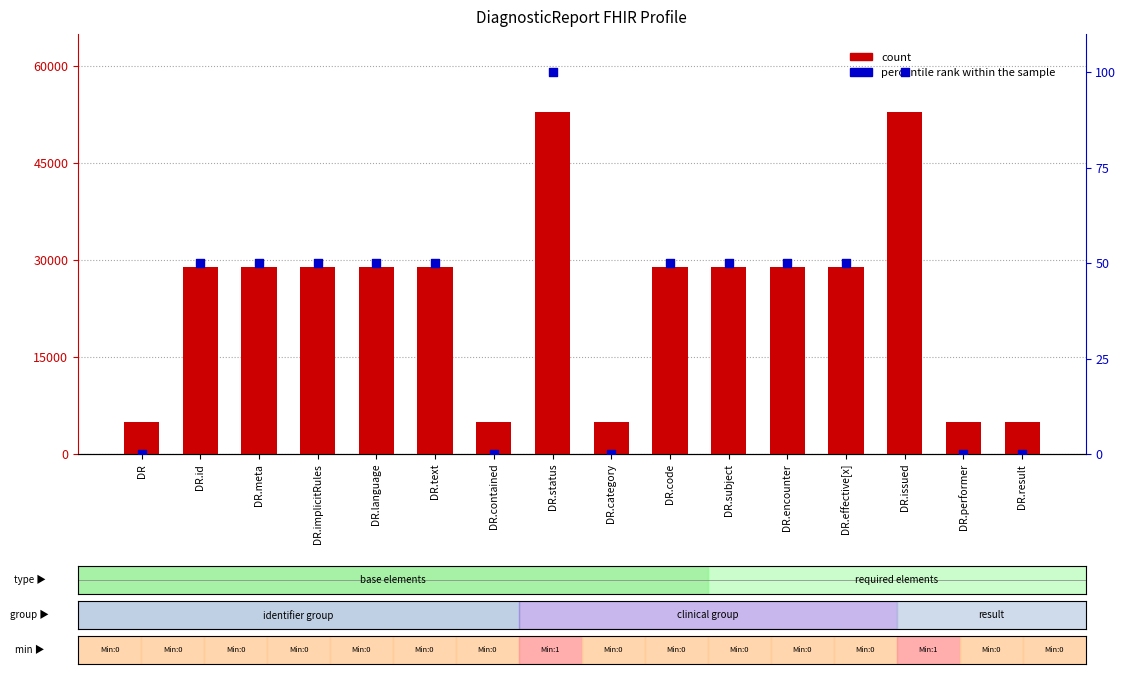

Which series reaches the minimum Y coordinate?

percentile rank within the sample